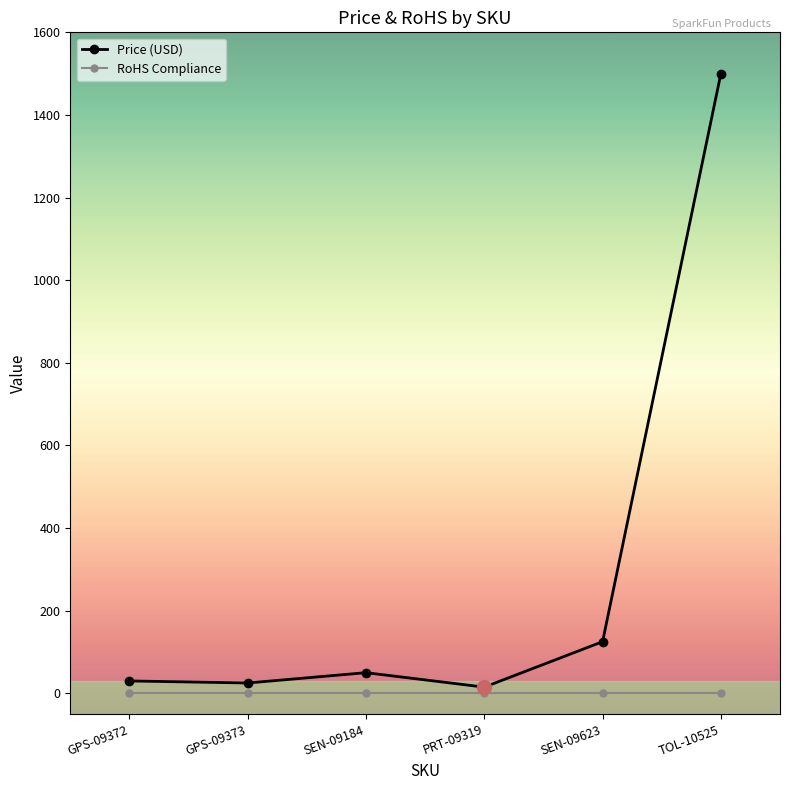

How many lines are shown in the chart?

2